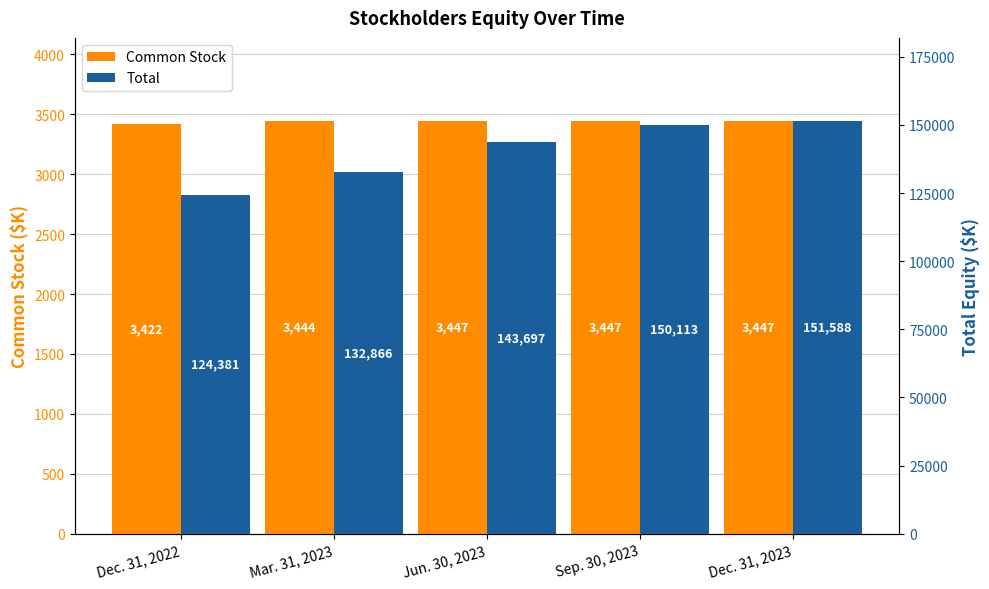

Rank the categories by Total value from highest to lowest.

Dec. 31, 2023, Sep. 30, 2023, Jun. 30, 2023, Mar. 31, 2023, Dec. 31, 2022